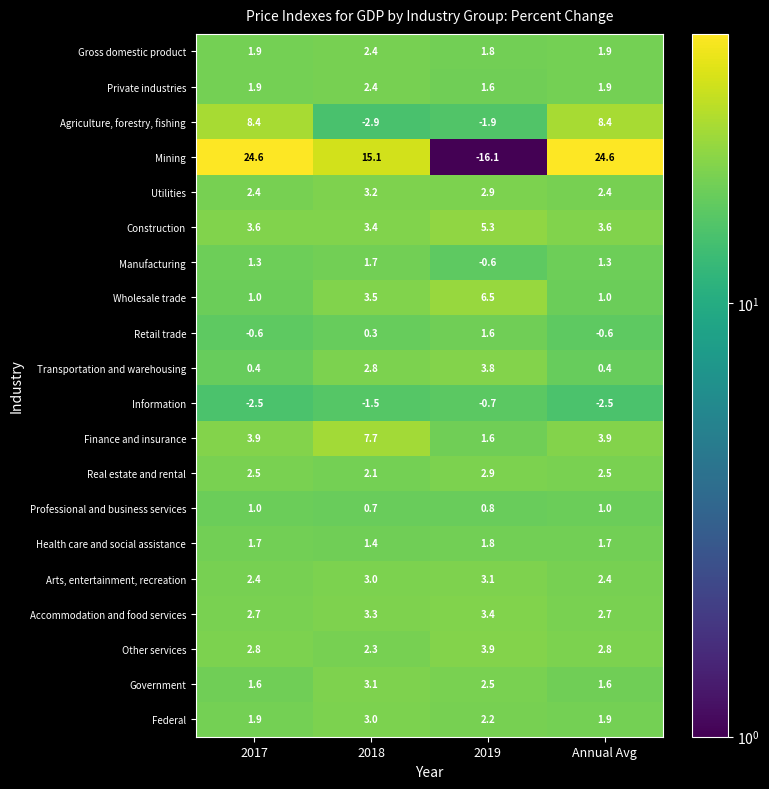

What is the total value across all series at Annual Avg?

62.9